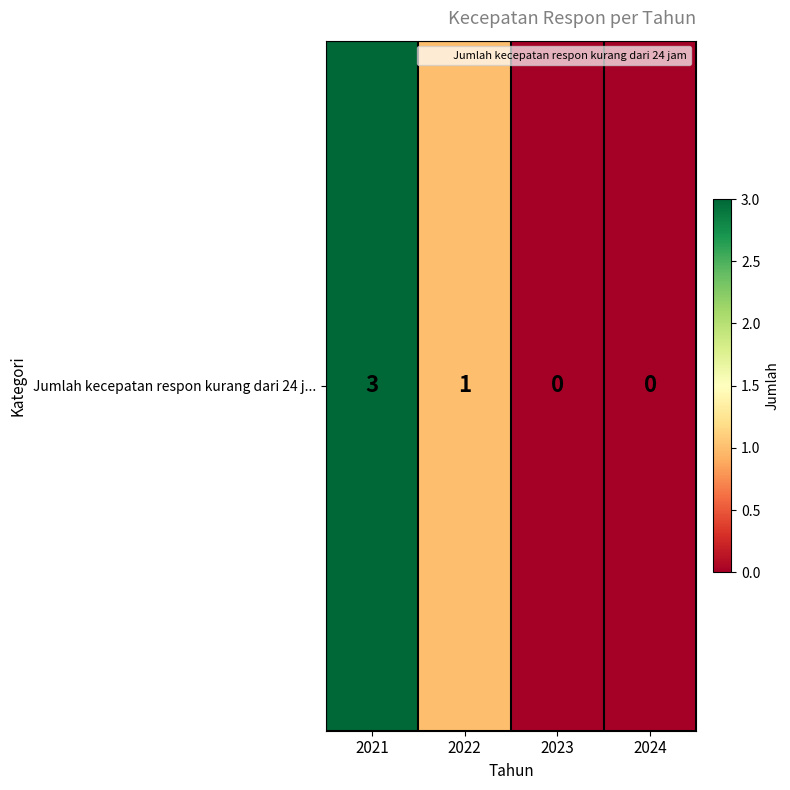

Rank the categories by value from highest to lowest.

2021, 2022, 2023, 2024